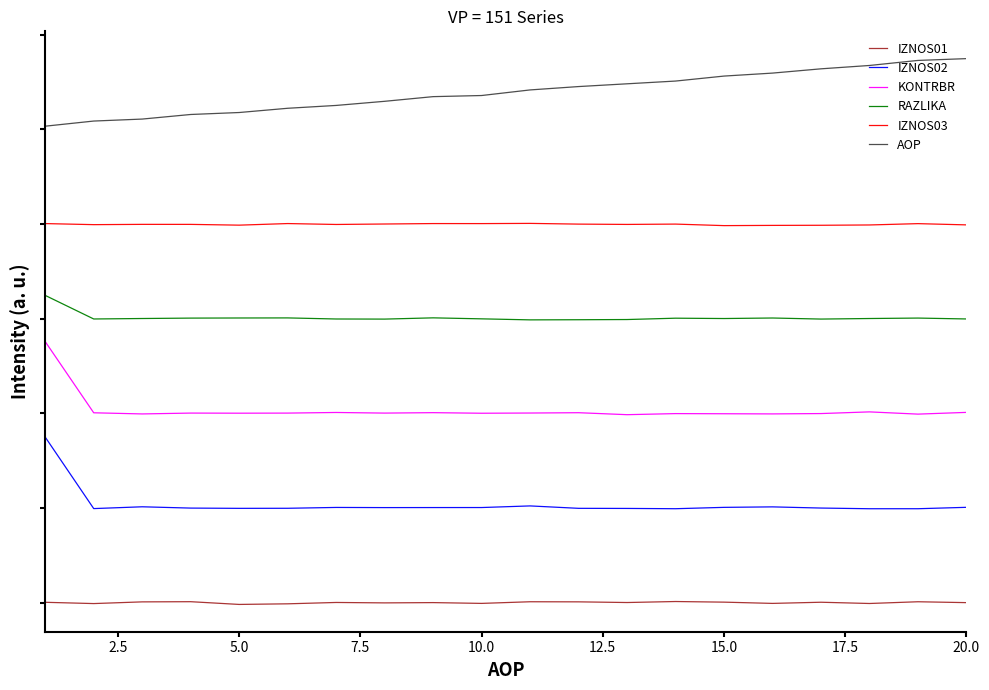

Reading right to left, what are all the values shown in this chart?

IZNOS01: -99.9	1756.9	-1917.8	737.5	-1718.6	935.0	2254.5	132.1	1555.6	1758.8	-1706.1	-33.6	-632.5	255.7	-2604.4	-3902.1	1881.1	1500.9	-2080.0	609.4
IZNOS02: 201301.2	198351.0	198319.7	199772.1	202257.9	201232.0	198372.5	198975.5	199187.2	204283.3	200861.6	200825.5	200730.9	201064.6	199295.7	199143.3	199690.9	202445.1	198638.1	349630.3
KONTRBR: 401936.6	398268.3	402989.9	399449.7	398722.2	399059.3	399360.7	397085.7	401262.6	400578.2	400135.2	401357.8	400447.2	401742.9	400437.4	400233.4	400464.3	398669.0	401086.3	551486.5
RAZLIKA: 599381.3	601251.2	600317.1	599145.5	601381.0	600284.9	600994.3	598161.1	597733.4	597448.6	599617.4	601716.0	599075.3	599302.5	601586.7	601422.5	601172.4	600325.5	599330.2	649134.3
IZNOS03: 798189.0	800799.5	798005.5	797354.6	797105.8	796625.3	799840.6	799153.4	799803.0	801330.8	800893.1	800961.5	800025.0	799061.2	800973.9	797608.3	799236.5	799273.9	798676.1	800913.6
AOP: 1149521.3	1145703.6	1135043.7	1127965.4	1118941.0	1112644.3	1102107.9	1096311.7	1090475.5	1083368.8	1071545.4	1069180.6	1059321.9	1050600.0	1044589.1	1035632.8	1031475.0	1021787.5	1017598.5	1006743.7